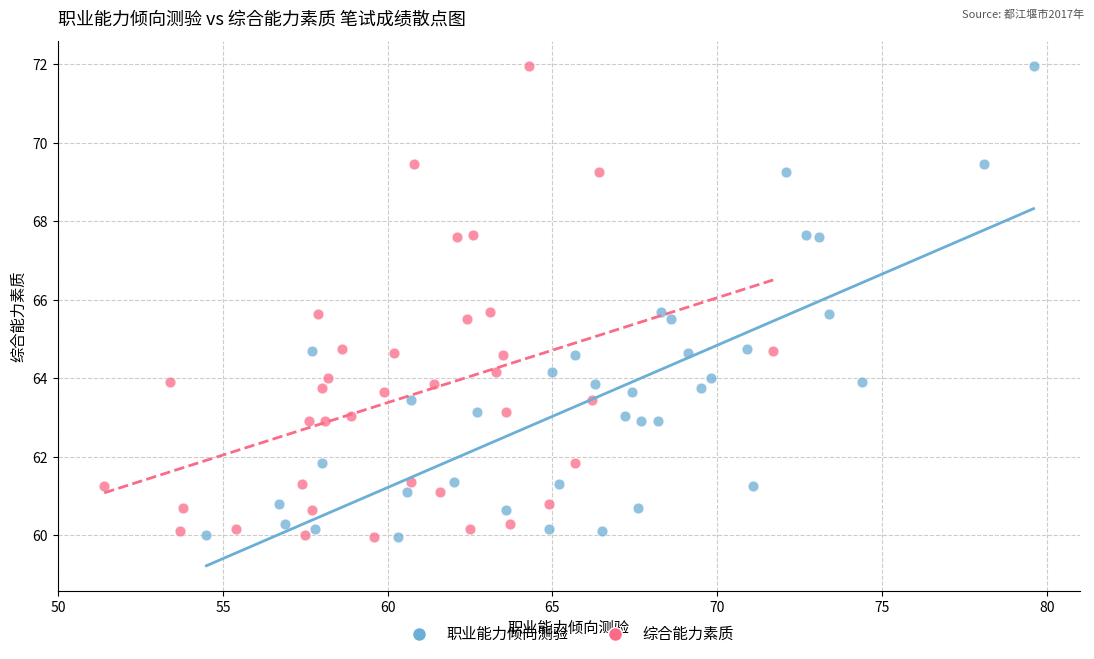

What are all the series names shown in the legend?

职业能力倾向测验, 综合能力素质